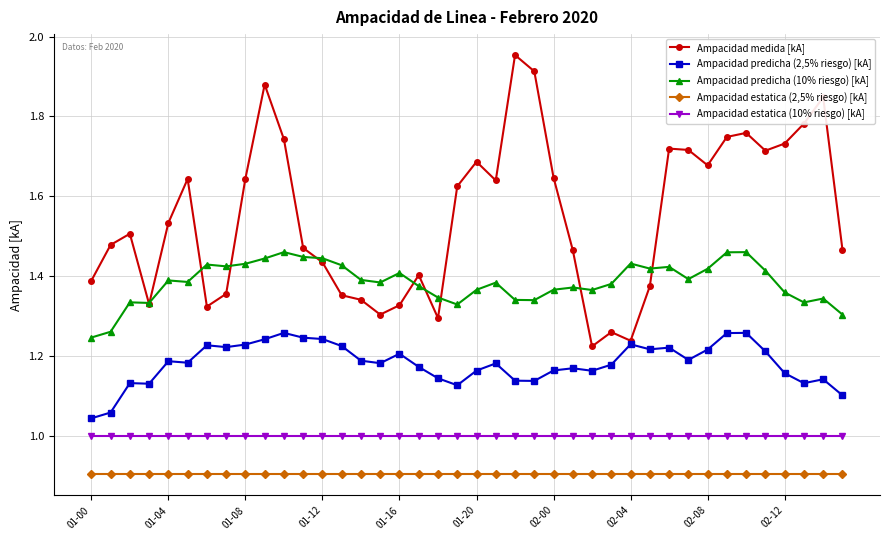

True or false: Ampacidad medida [kA] and Ampacidad estatica (2,5% riesgo) [kA] intersect in this chart.

False